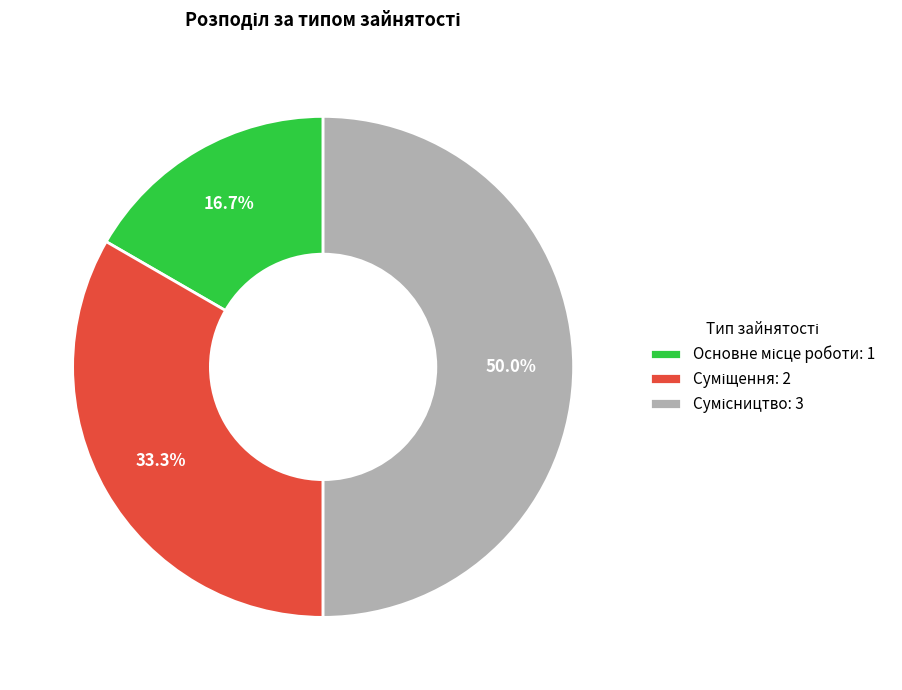

How many segments does this pie chart have?

3